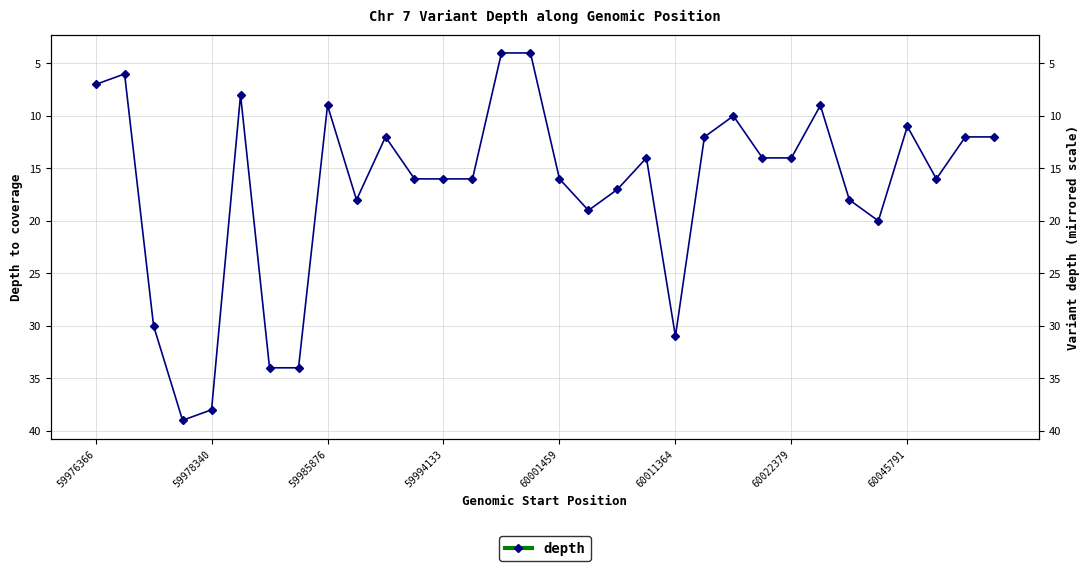

Which has a higher value, 9 or 13?

9